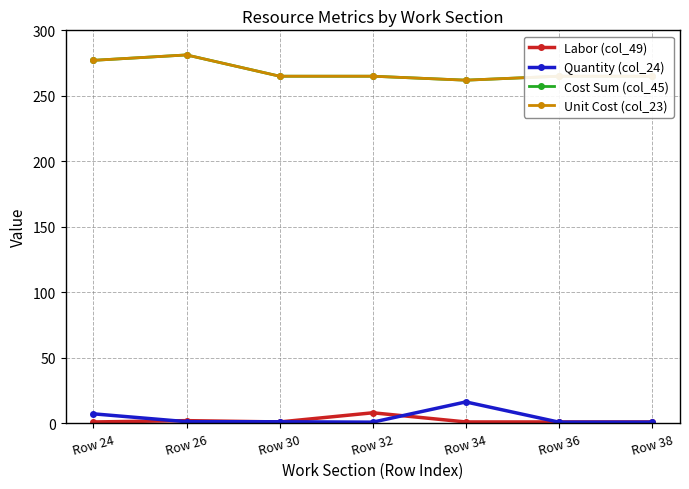

Is this an area chart (filled region under the line)?

No